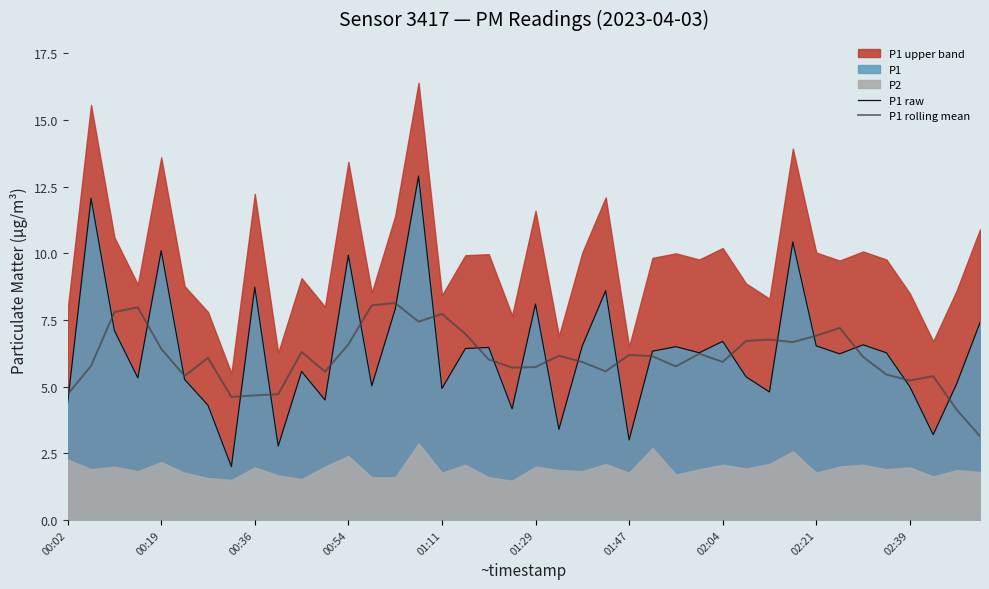

After their last crossing, which series has the higher values: P1 raw or P1 rolling mean?

P1 raw